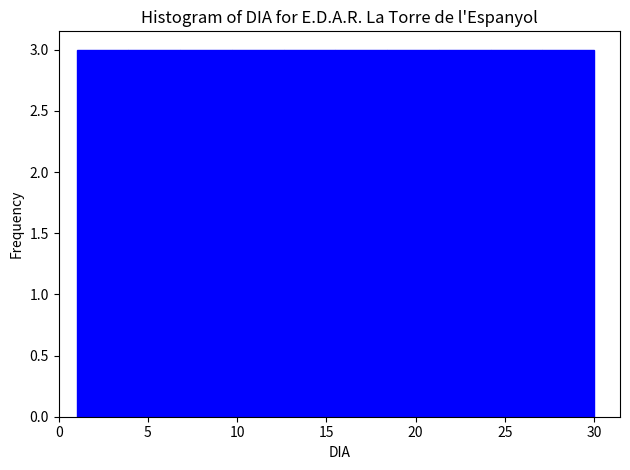

Reading left to right, list every bar in this chart as the range it spans on the x-axis followed by its height. Neither the bar edges nor the heights are printed on the chart, so give them approximately, as read against the axes.

1.0 to 3.9: 3
3.9 to 6.8: 3
6.8 to 9.7: 3
9.7 to 12.6: 3
12.6 to 15.5: 3
15.5 to 18.4: 3
18.4 to 21.3: 3
21.3 to 24.2: 3
24.2 to 27.1: 3
27.1 to 30.0: 3